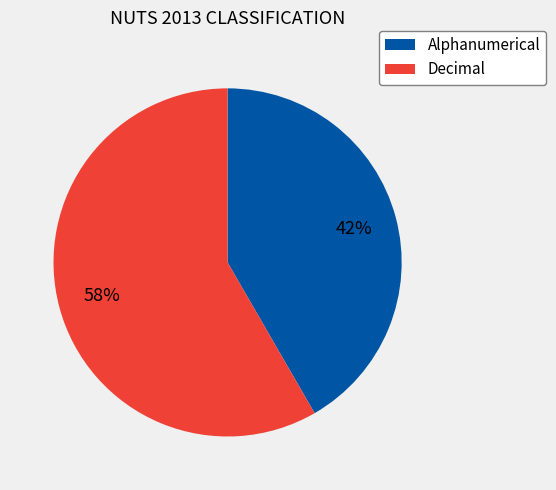

Which slice is the smallest?

Alphanumerical